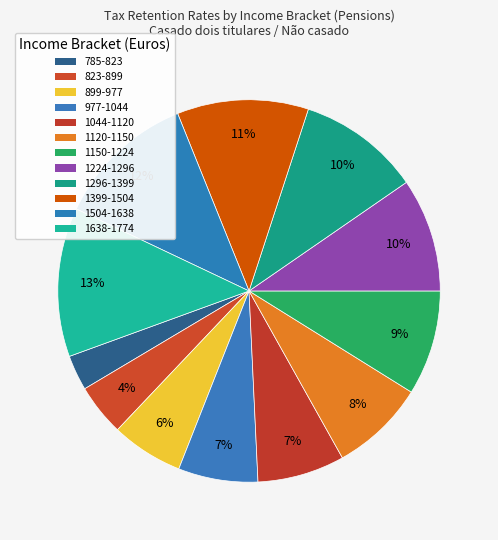

Which has a higher value, 1638-1774 or 1120-1150?

1638-1774